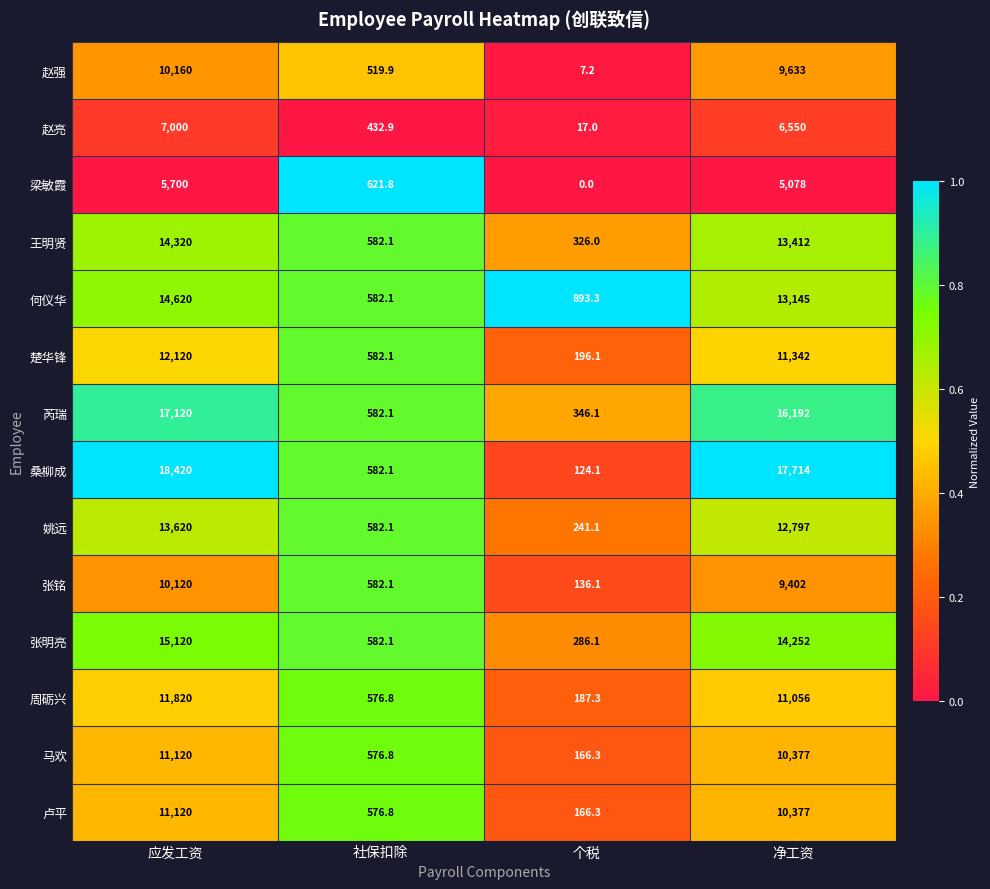

At which label is 张明亮 closest to 7703?

净工资